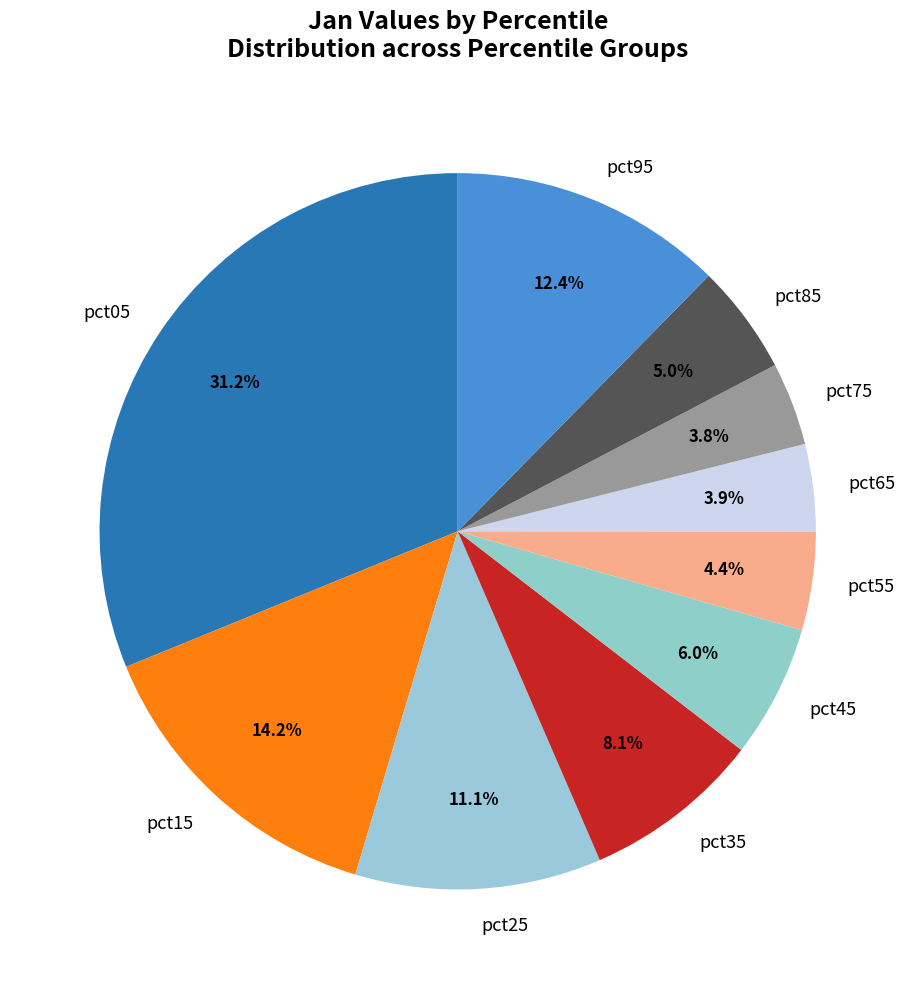

How much of the chart is everything except pct75?

96.2%